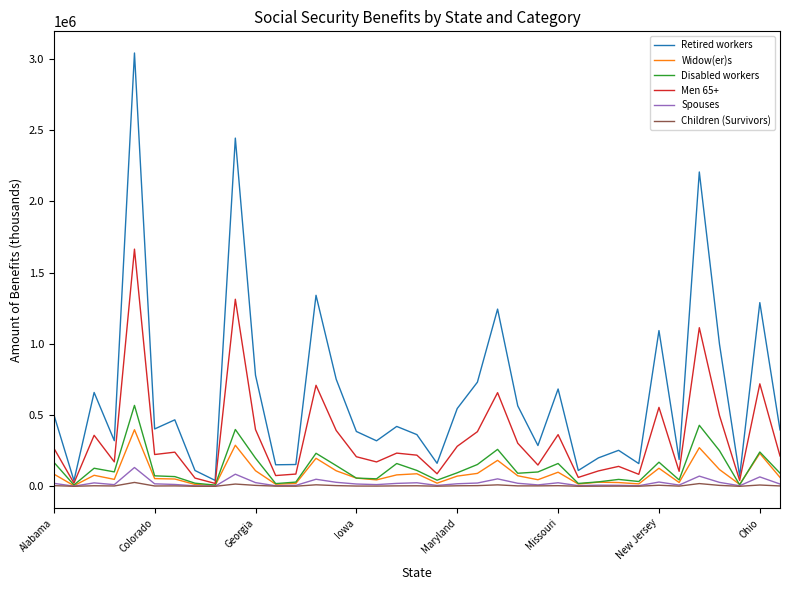

Which series has the largest total across all categories?

Retired workers